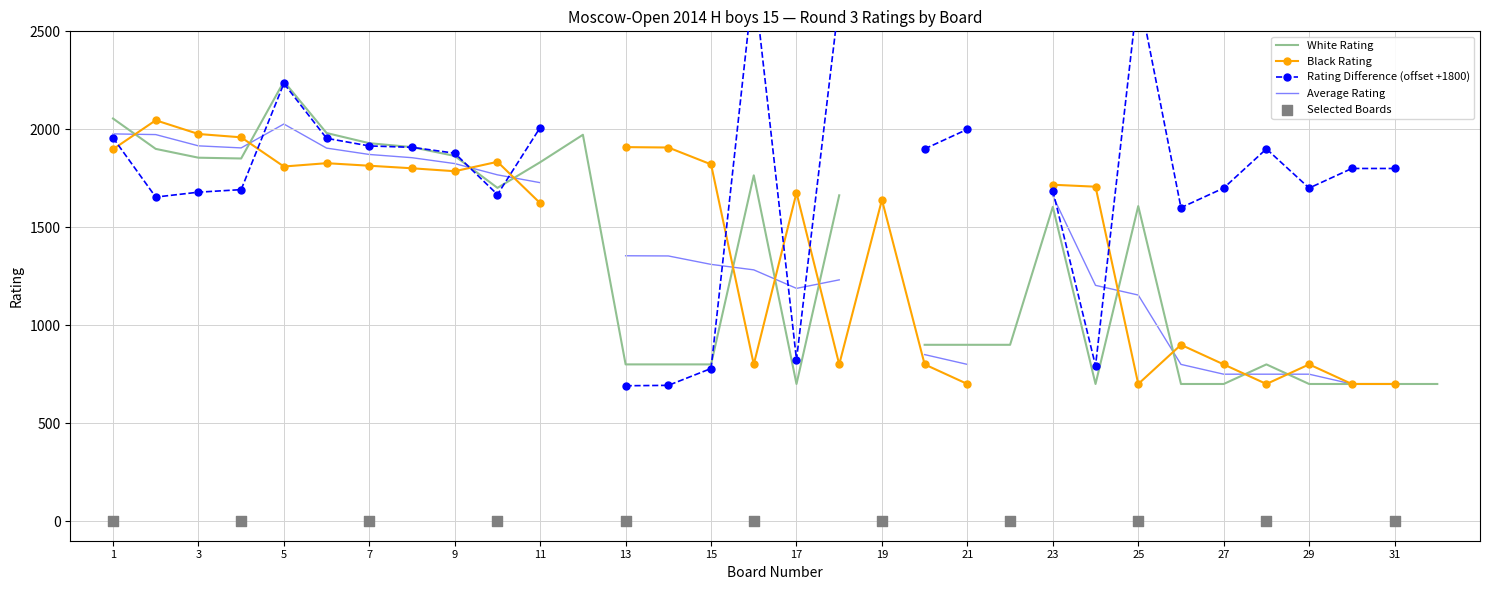

At how many categories does at least one series exceed 179?

32